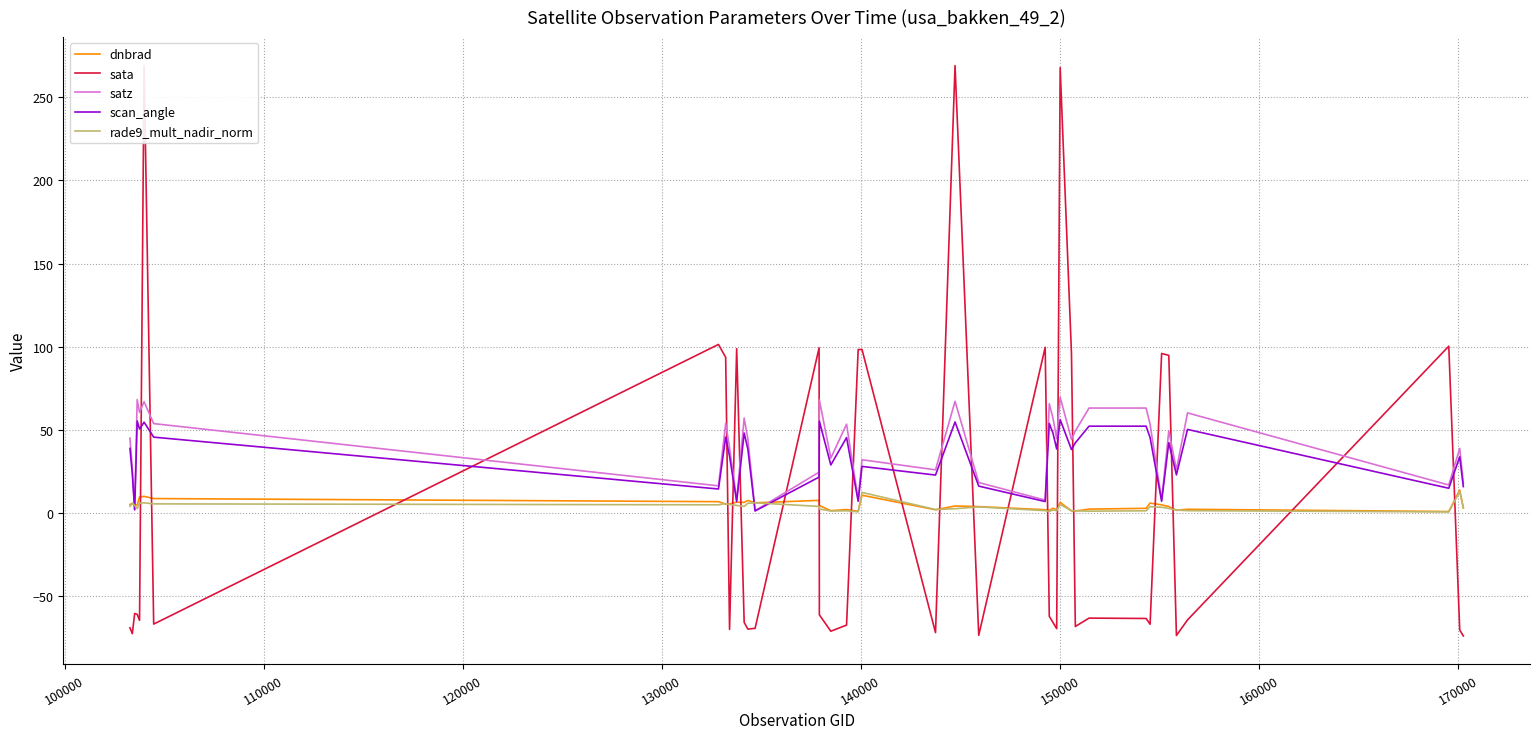

Which series has the largest range (max minus min)?

sata